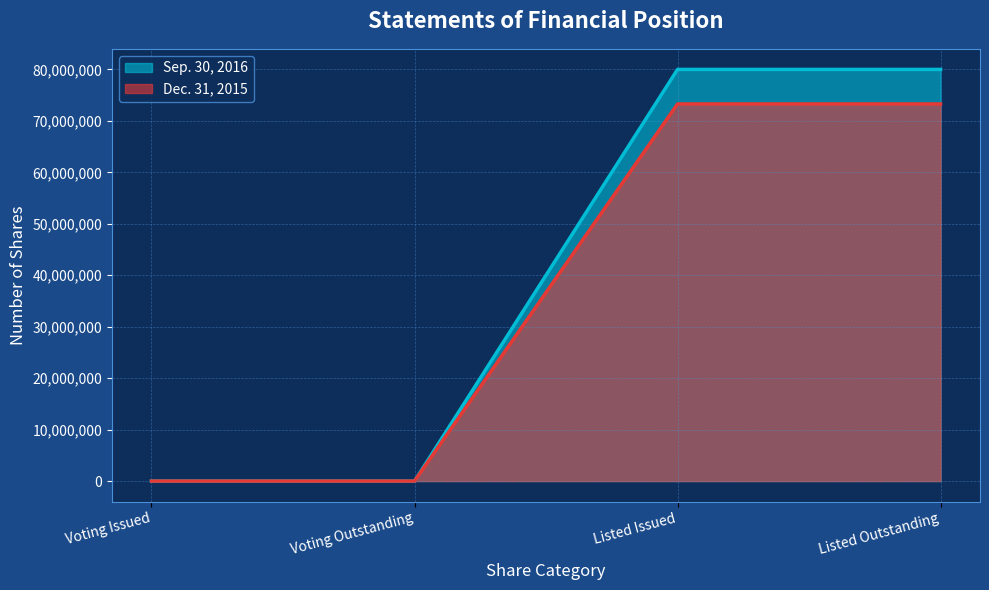

What value does the Sep. 30, 2016 series have at Listed Issued?

79995975.0